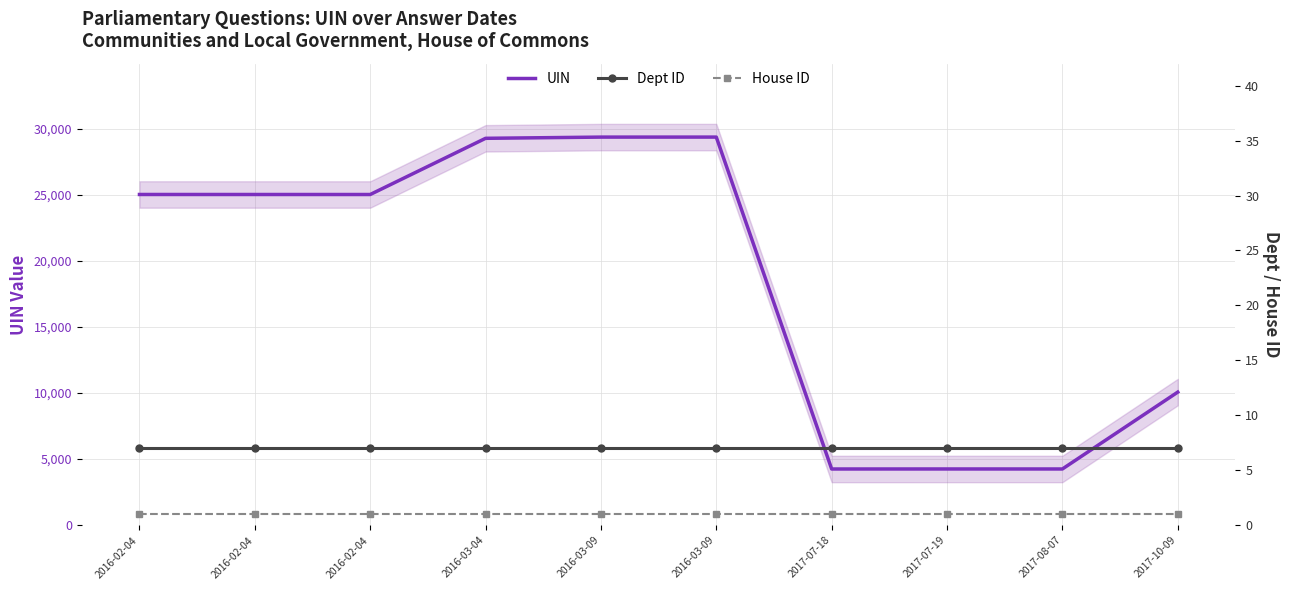

True or false: UIN and Dept ID intersect in this chart.

False